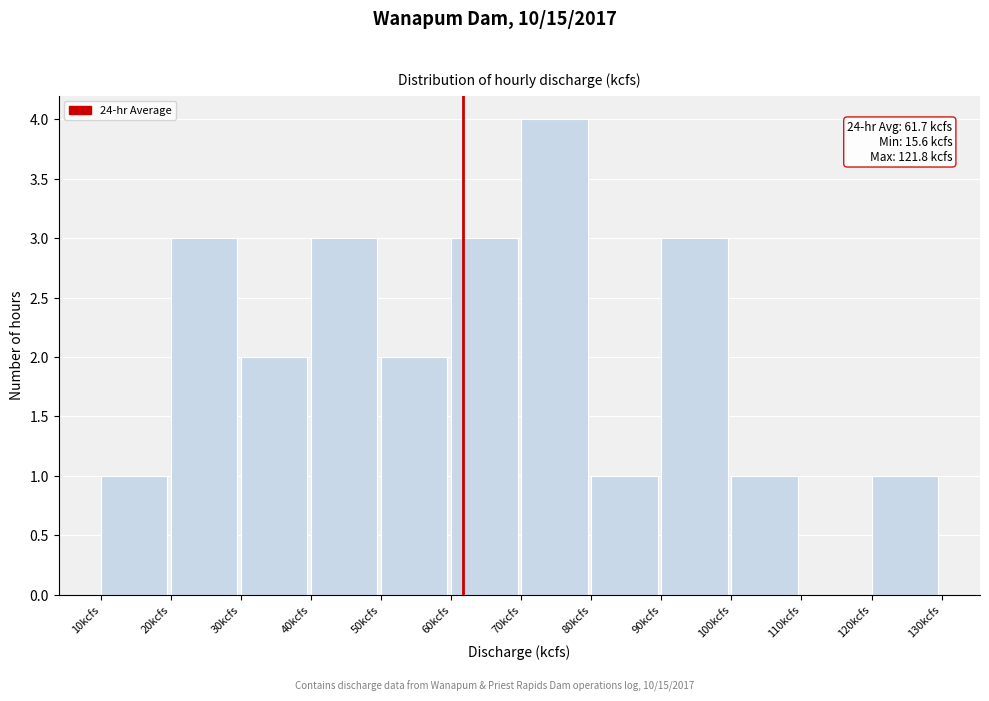

Which range on the x-axis has the tallest bar?

70 to 80